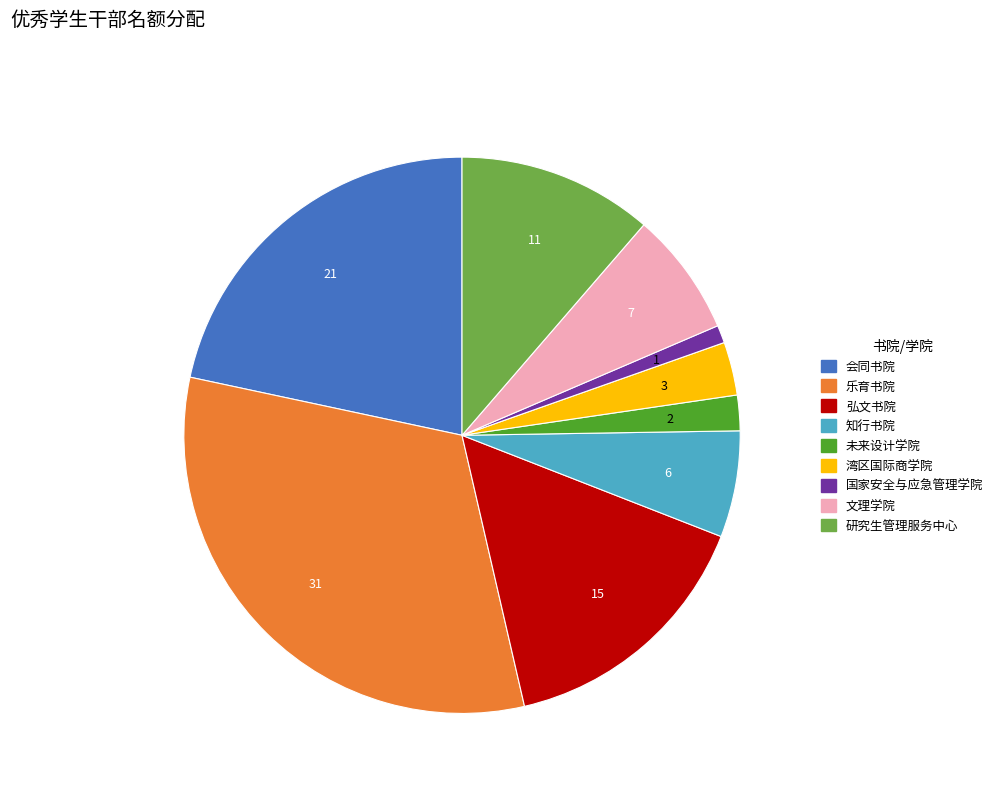

Rank the categories by value from lowest to highest.

国家安全与应急管理学院, 未来设计学院, 湾区国际商学院, 知行书院, 文理学院, 研究生管理服务中心, 弘文书院, 会同书院, 乐育书院